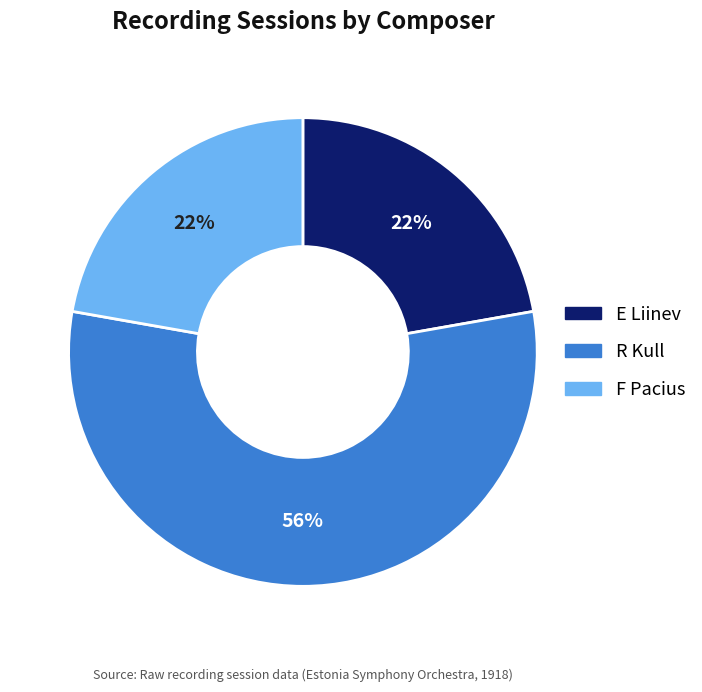

Is there a majority slice in this chart?

Yes